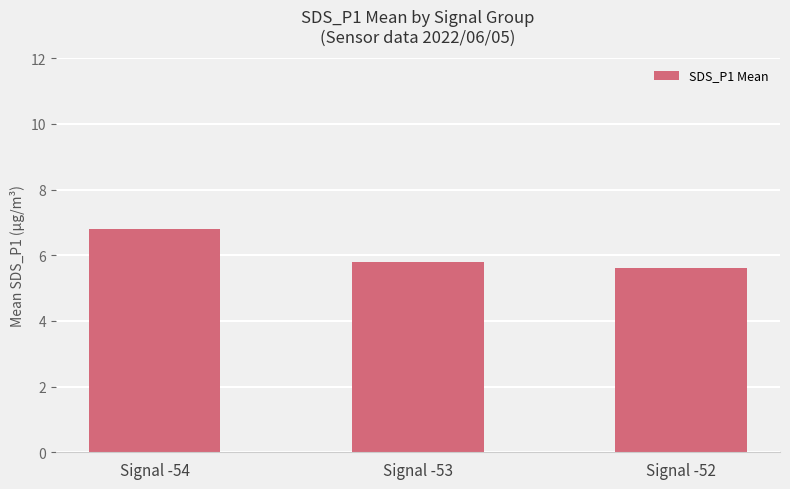

What is the maximum value shown in the chart?

6.8